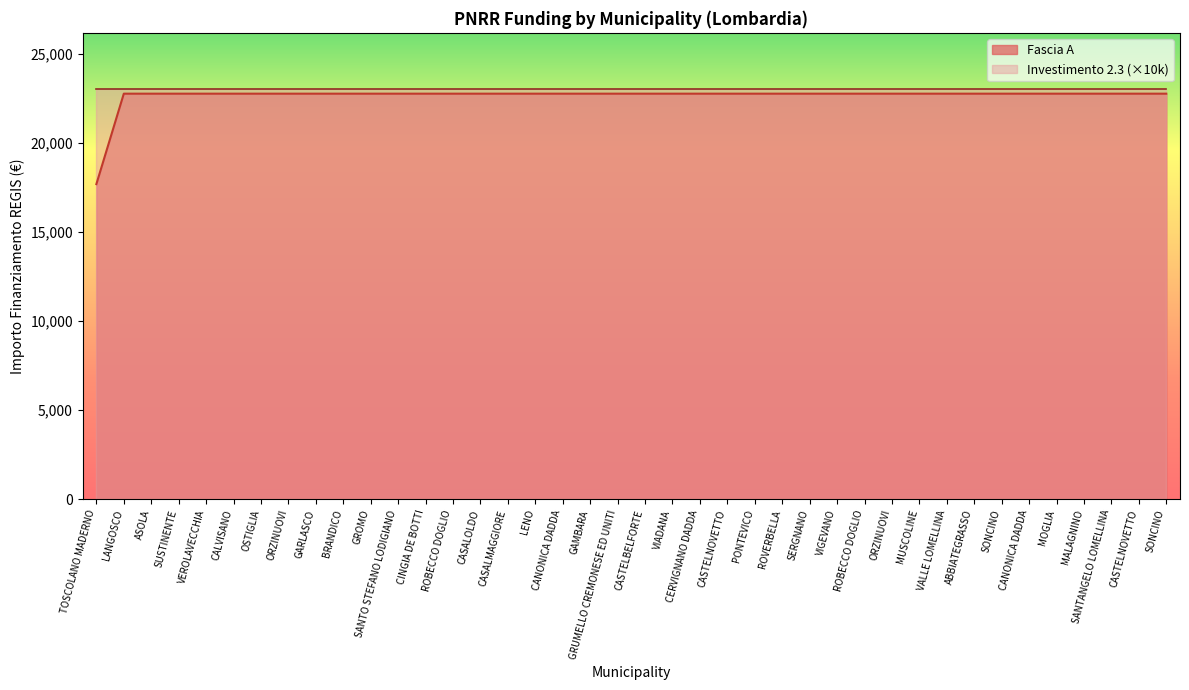

Approximately how many times larger is the value at CANONICA DADDA compared to VIGEVANO?

1.0